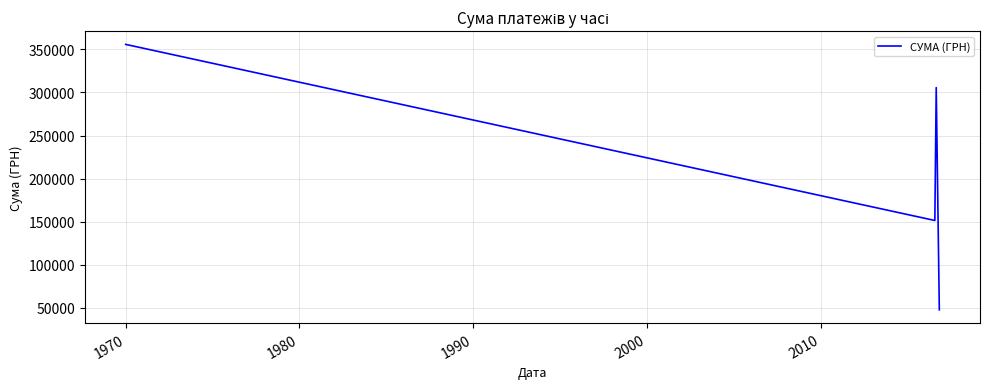

What is the smallest value displayed?

47746.1